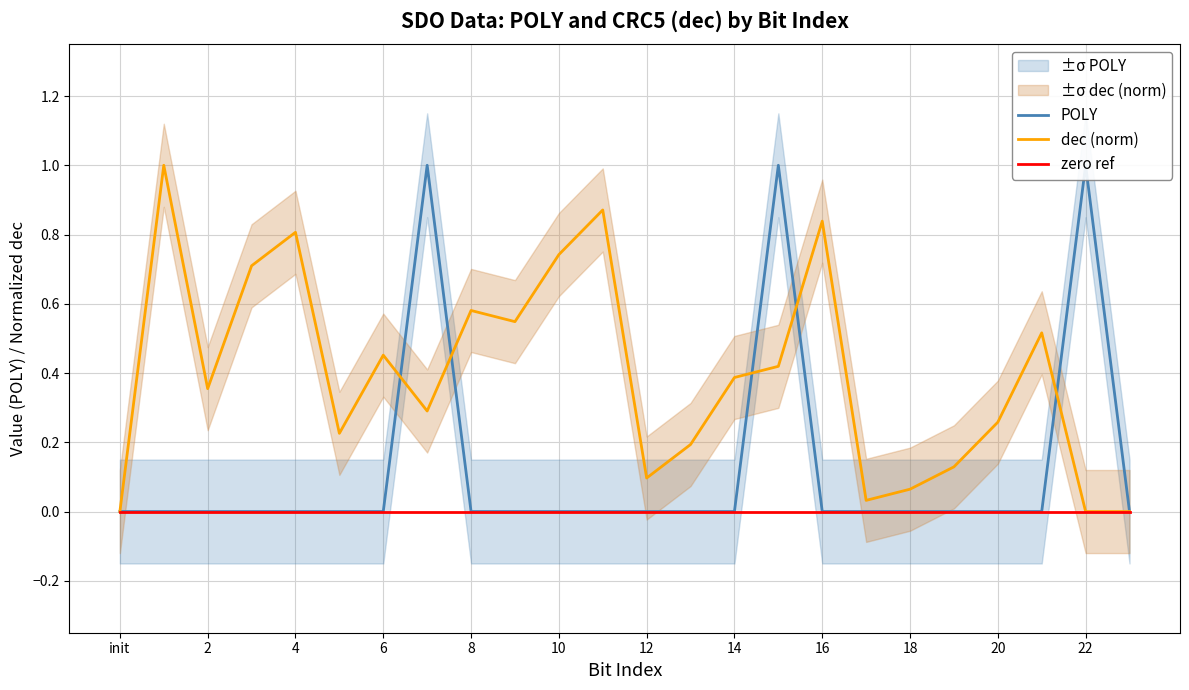

What is the total value across all series at 12?

0.5